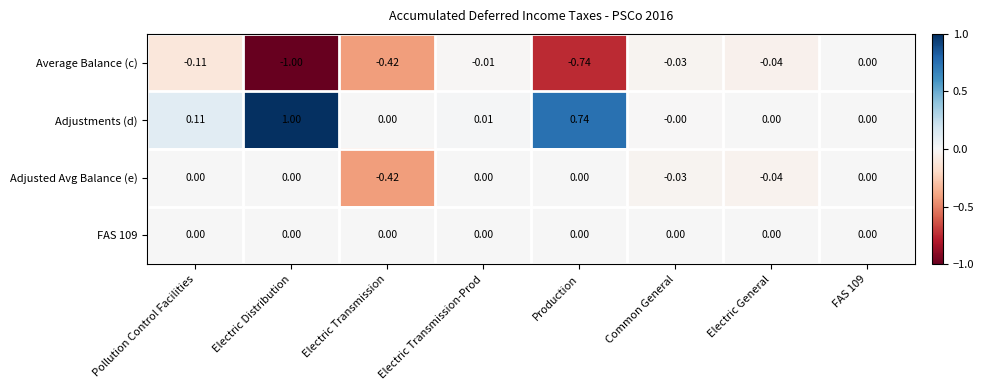

Between Electric Transmission and Production, which series saw the biggest shift?

Adjustments (d)